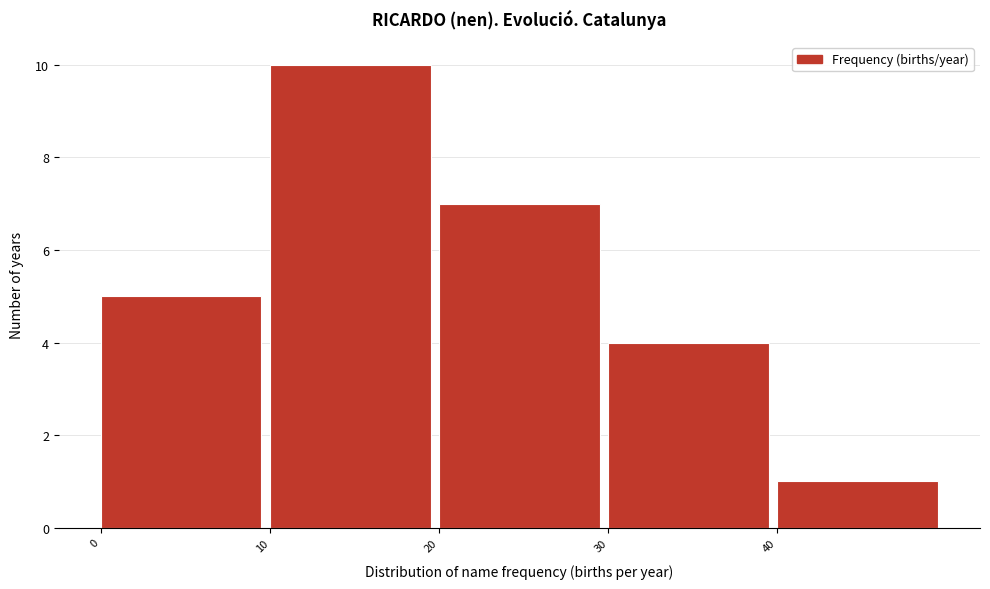

Reading left to right, list every bar in this chart as the range it spans on the x-axis followed by its height. The values are not printed on the chart, so give them approximately, as read against the axis.

0 to 10: 5
10 to 20: 10
20 to 30: 7
30 to 40: 4
40 to 50: 1